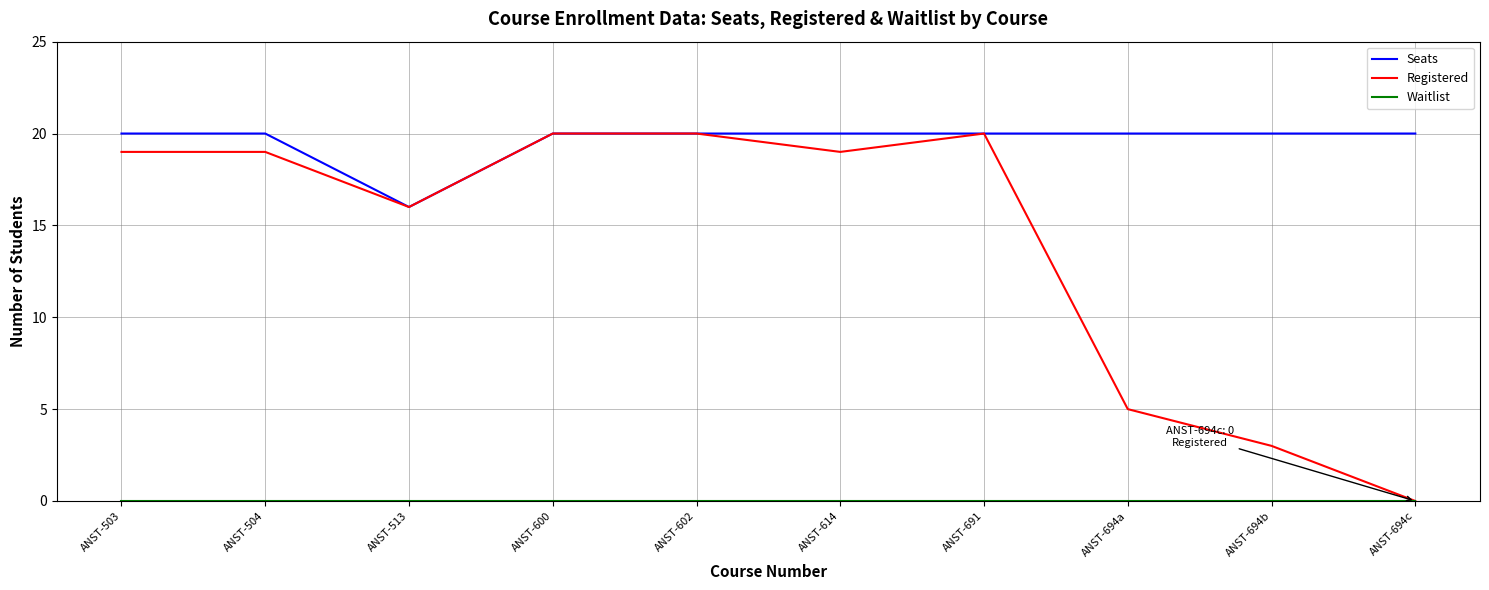

What is the maximum value shown in the chart?

20